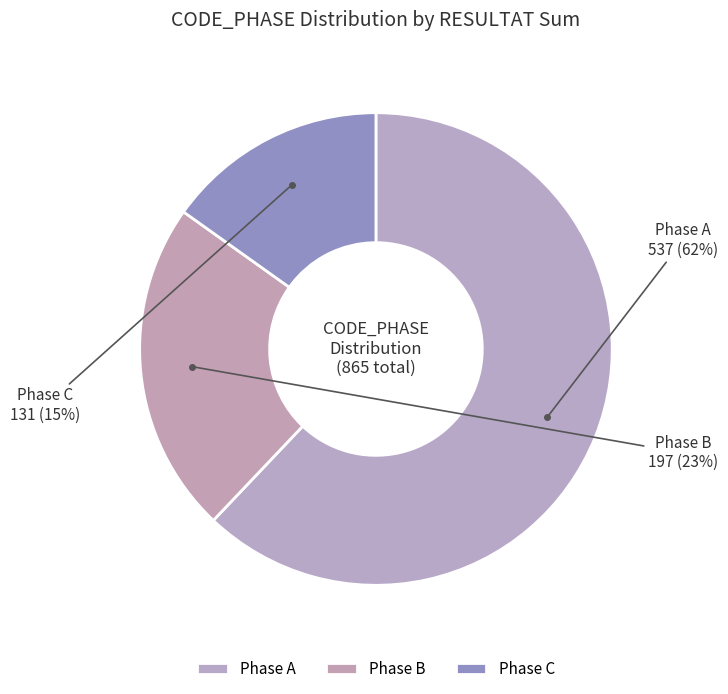

Which has a higher value, Phase A or Phase B?

Phase A